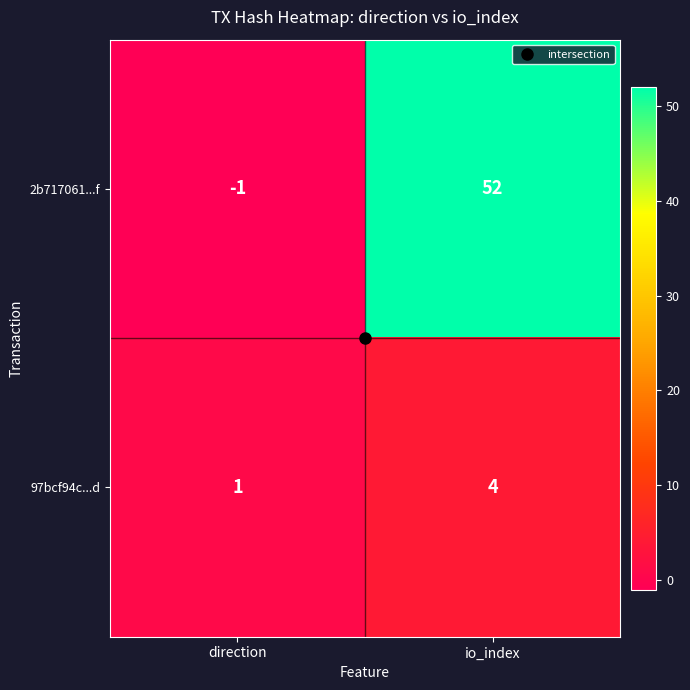

Count the number of data series in this chart.

2